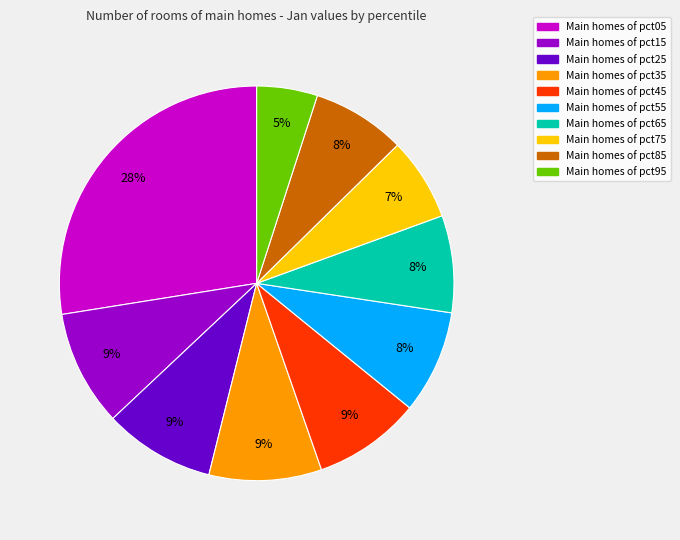

To the nearest percent, what is the difference between the largest and smallest slice percentages?

23%